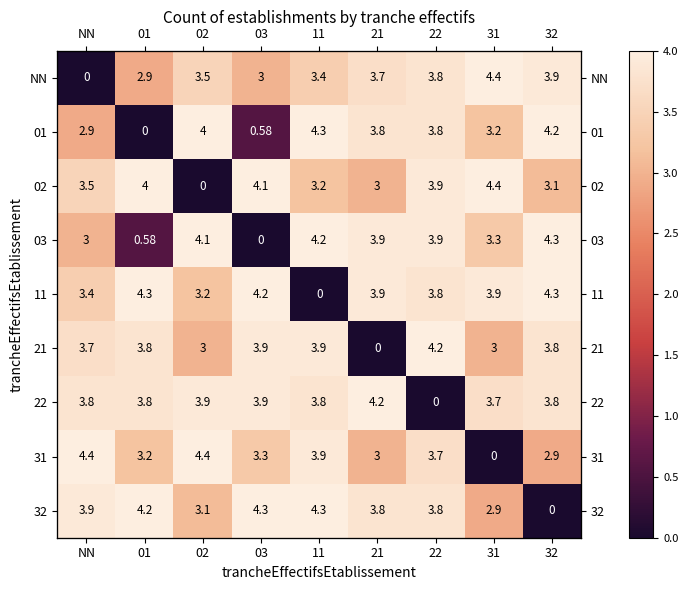

What value does the 01 series have at 22?

3.8